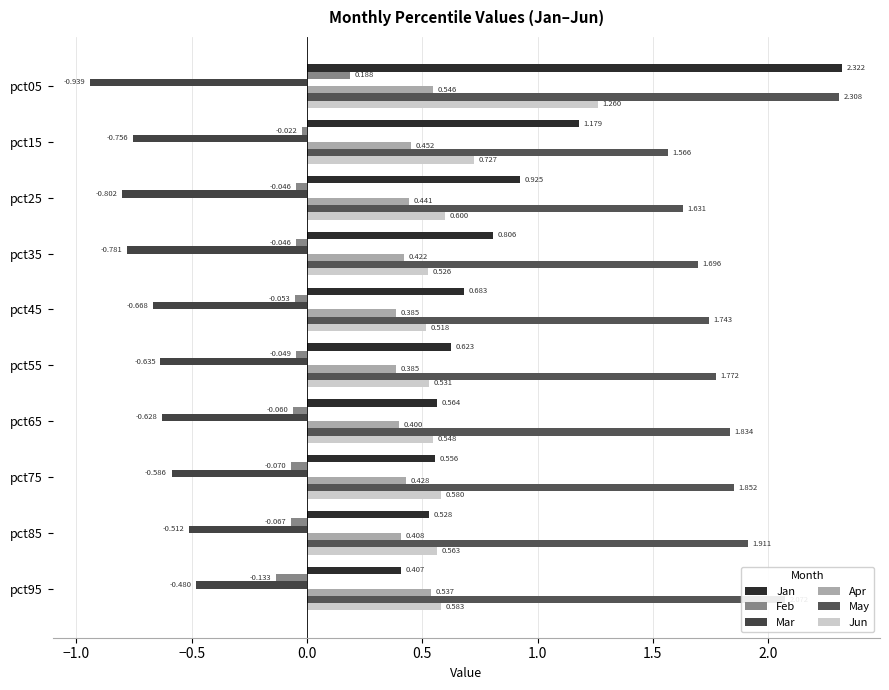

How many data points does each series have?

10